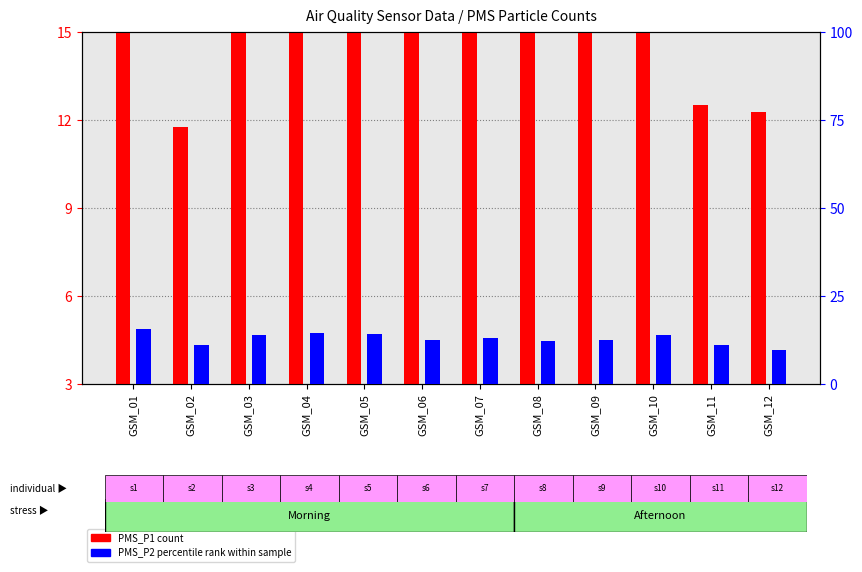

How many bars are there in each group?

2